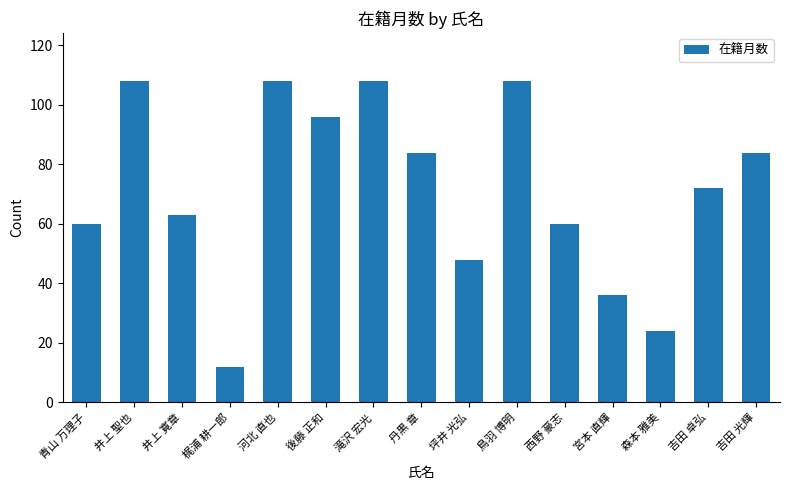

What is the sum of the values at 森本 雅美 and 丹黒 章?

108